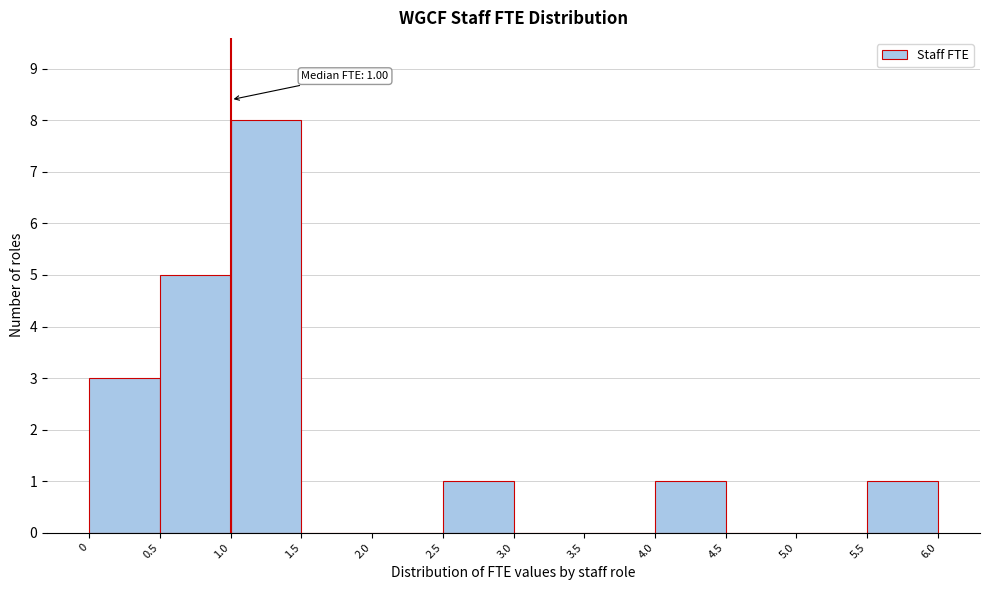

Over which range of the x-axis is the bar tallest?

1.0 to 1.5